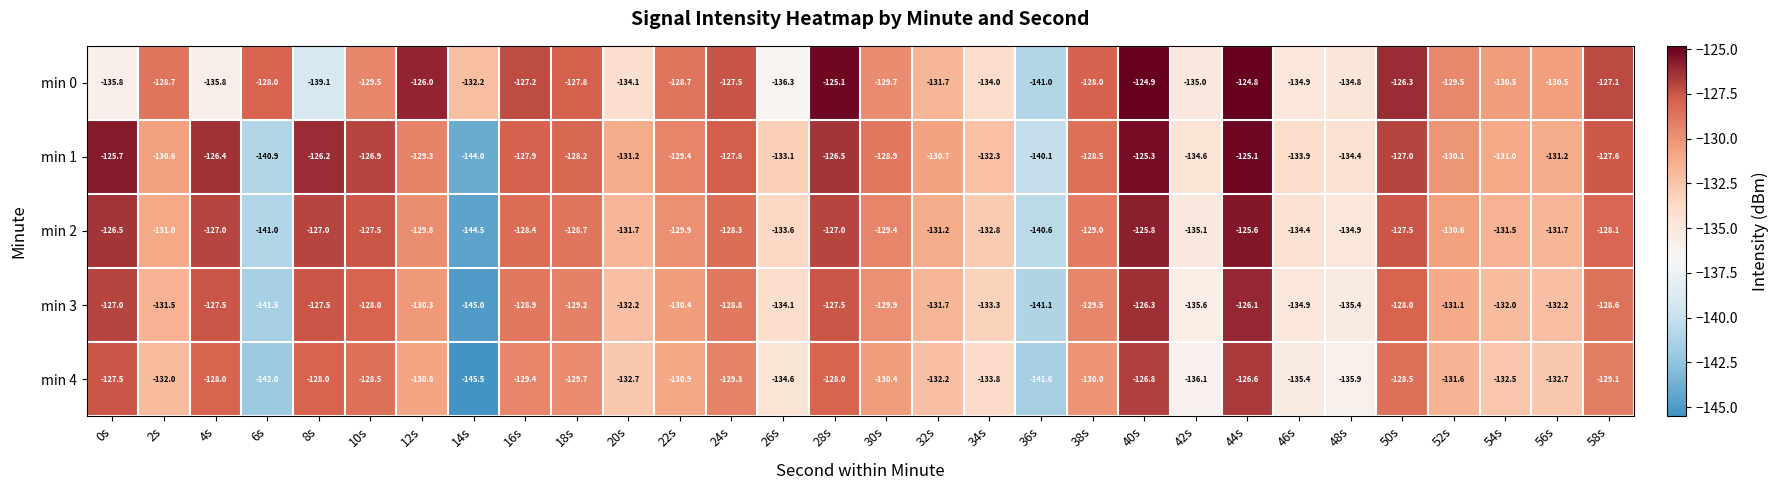

What is the sum of the min 2 values at 2s and 4s?

-258.0